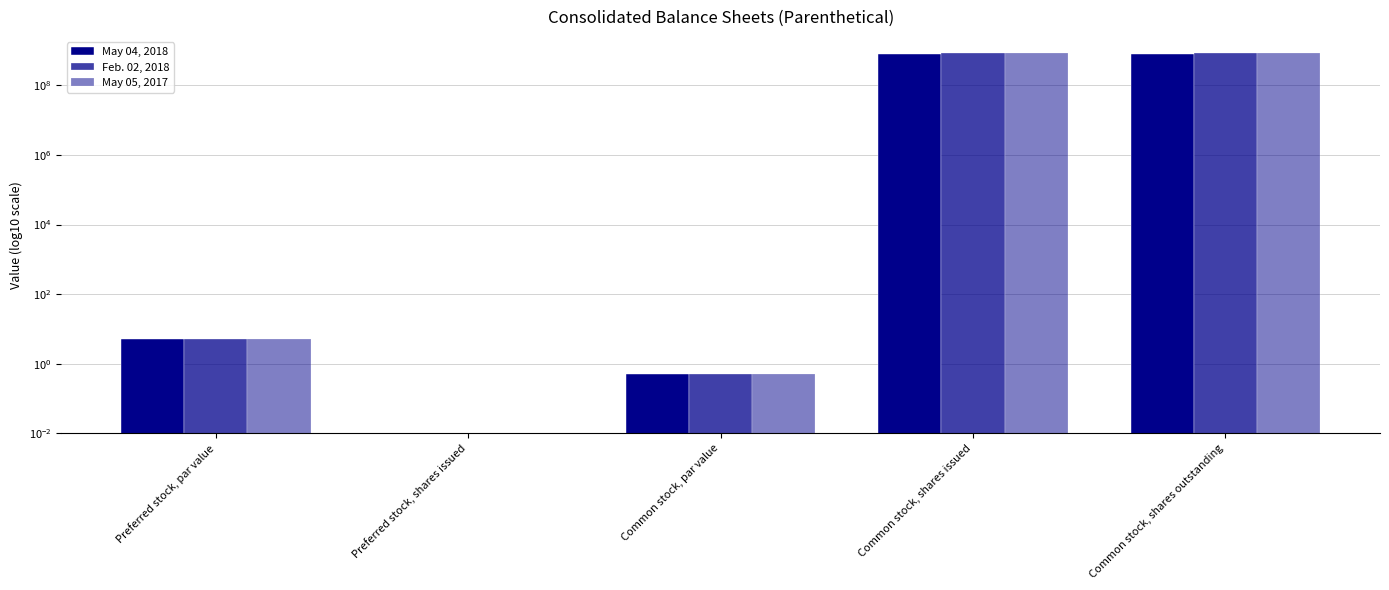

Reading right to left, transcribe all the data shown in this chart.

May 04, 2018: Common stock, shares outstanding=822000000.0	Common stock, shares issued=822000000.0	Common stock, par value=0.5	Preferred stock, shares issued=0.0	Preferred stock, par value=5.0
Feb. 02, 2018: Common stock, shares outstanding=830000000.0	Common stock, shares issued=830000000.0	Common stock, par value=0.5	Preferred stock, shares issued=0.0	Preferred stock, par value=5.0
May 05, 2017: Common stock, shares outstanding=853000000.0	Common stock, shares issued=853000000.0	Common stock, par value=0.5	Preferred stock, shares issued=0.0	Preferred stock, par value=5.0